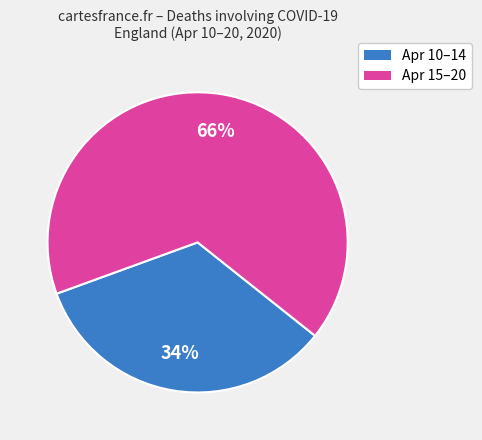

To the nearest percent, what is the difference between the largest and smallest slice percentages?

32%